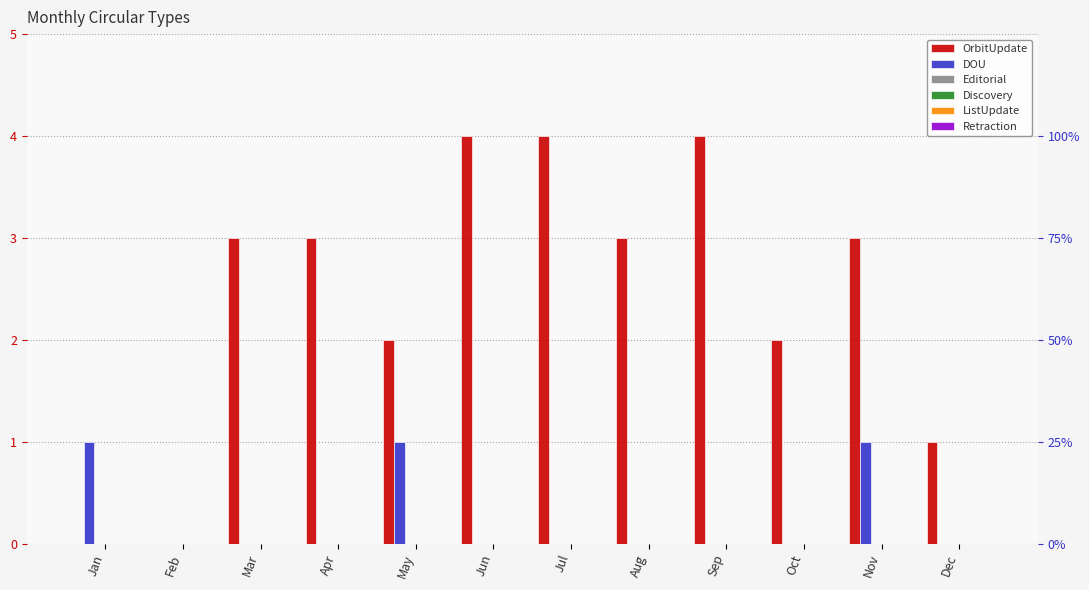

What is the total value across all series at Apr?

3